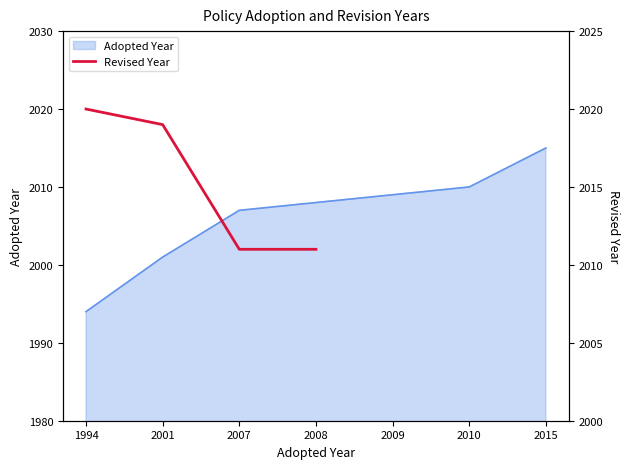

The value of Adopted Year at 1994 is 1994. True or false?

True